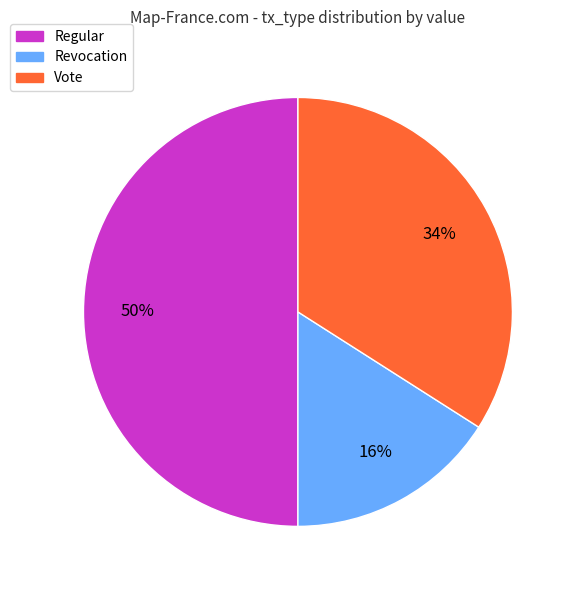

Count the number of slices in the pie.

3